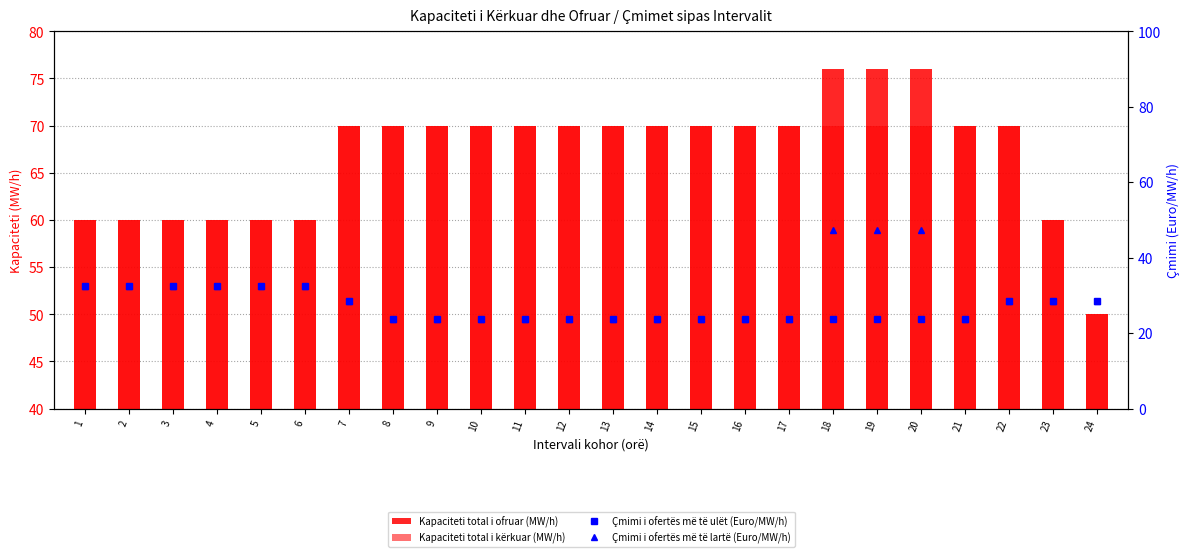

Is the value of Kapaciteti total i ofruar (MW/h) at 6 greater than the value of Çmimi i ofertës më të lartë (Euro/MW/h) at 13?

No